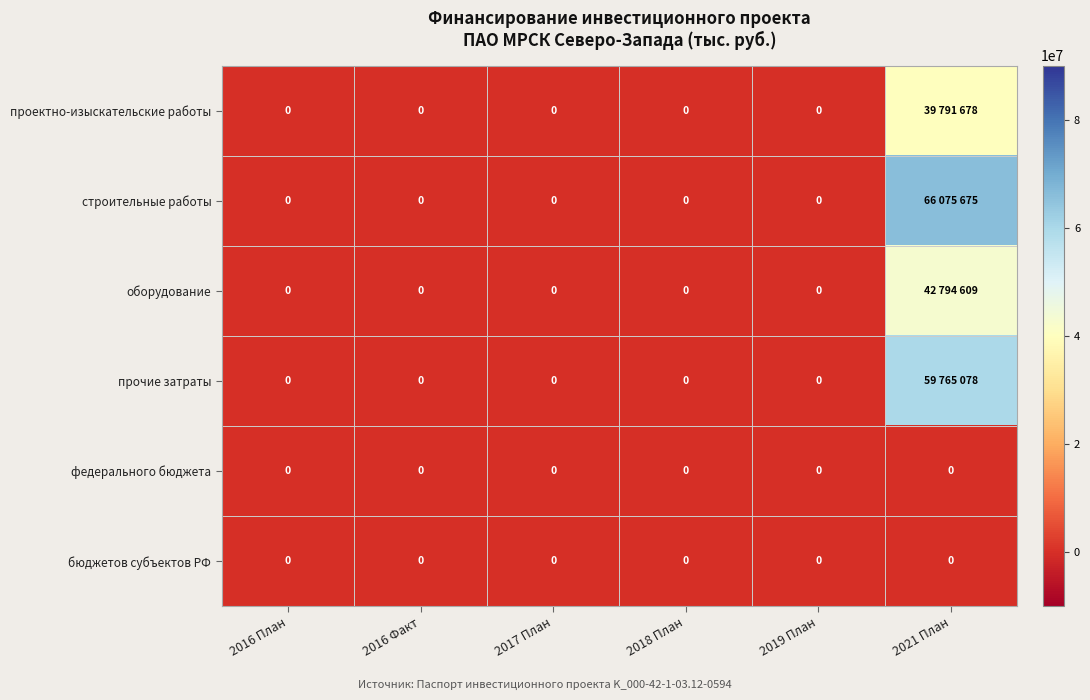

Count the number of categories in the chart.

6